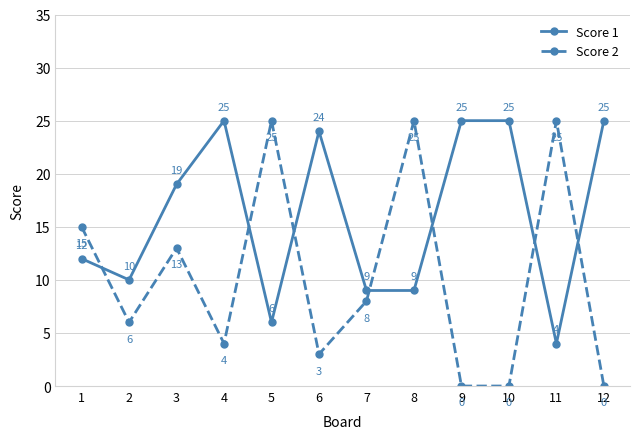

Which series has the largest total across all categories?

Score 1